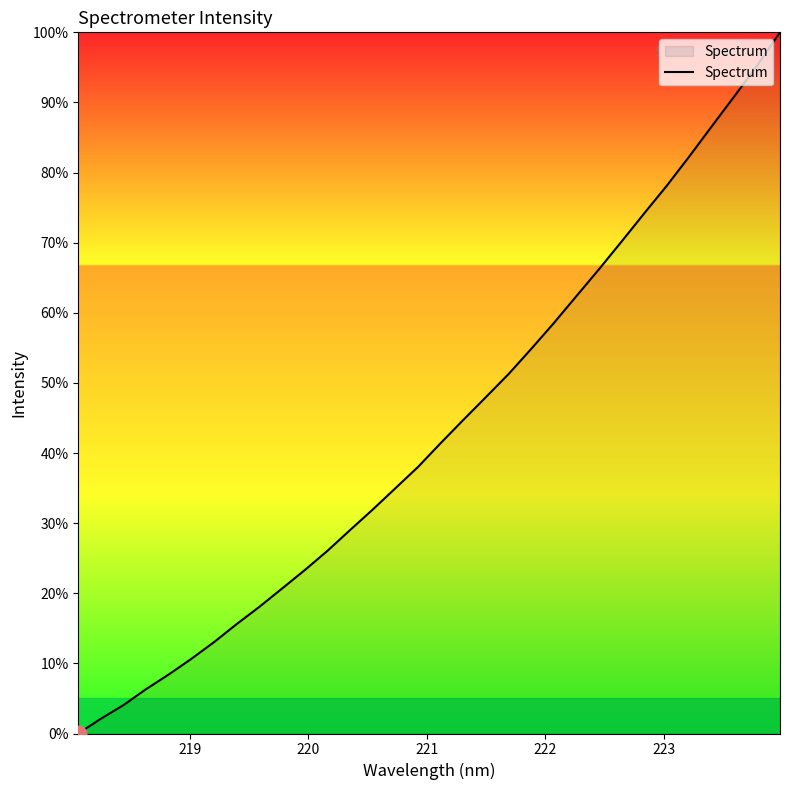

How many lines are shown in the chart?

1